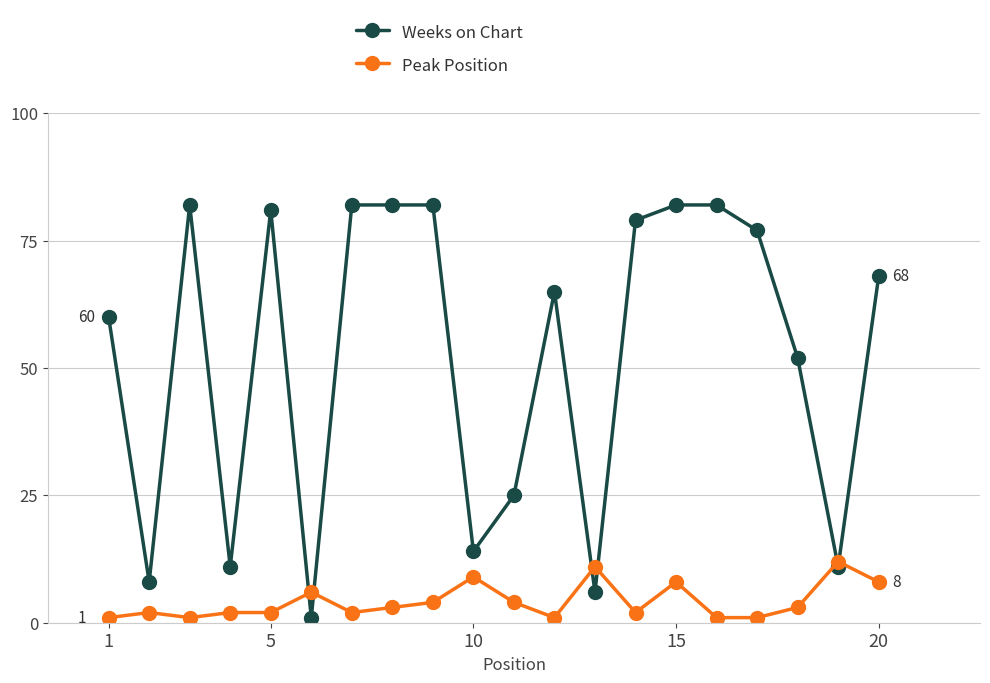

What is the value of the Weeks on Chart point at the 4th from the left?

11